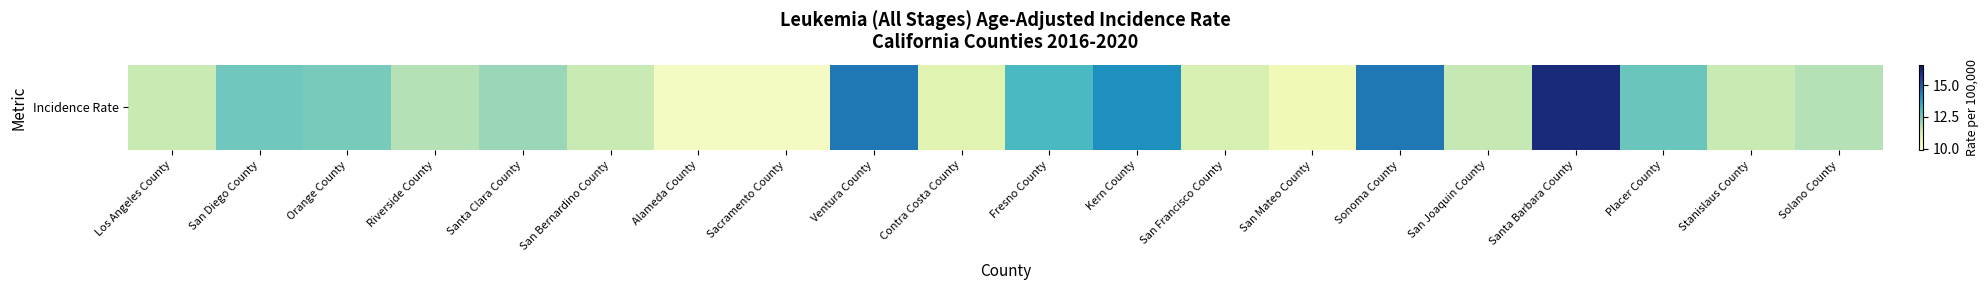

True or false: the data shows 11.5 at Los Angeles County.

True